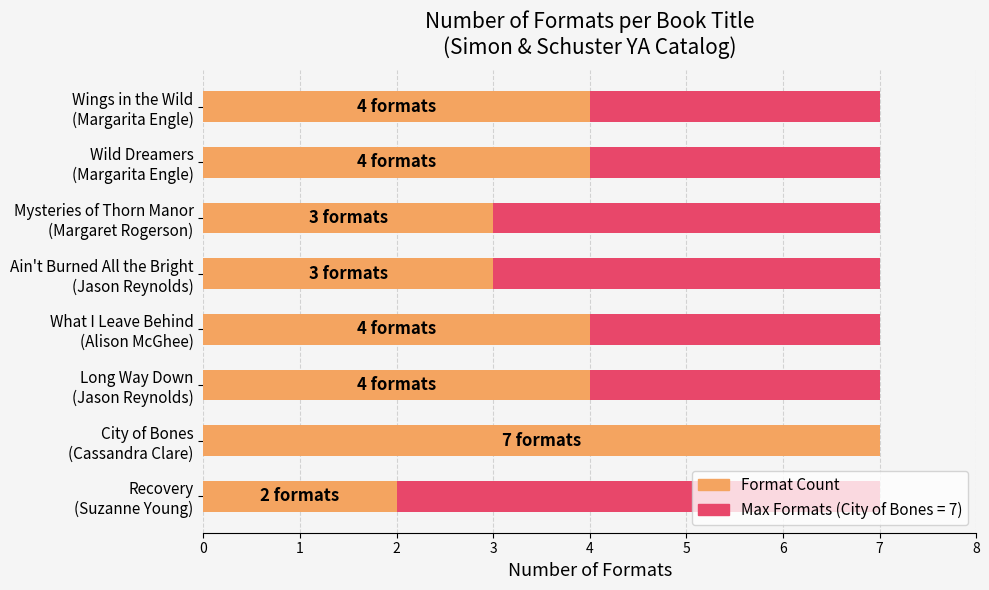

How many series are shown in this chart?

2